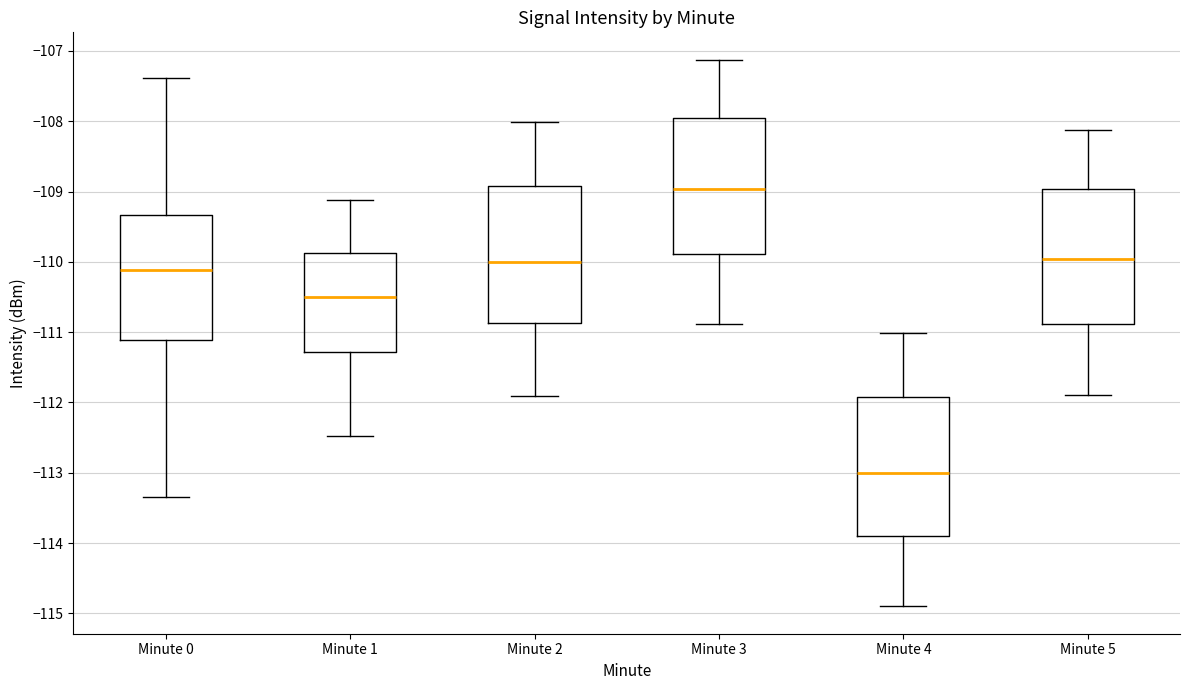

Which box's median line is the highest?

Minute 3